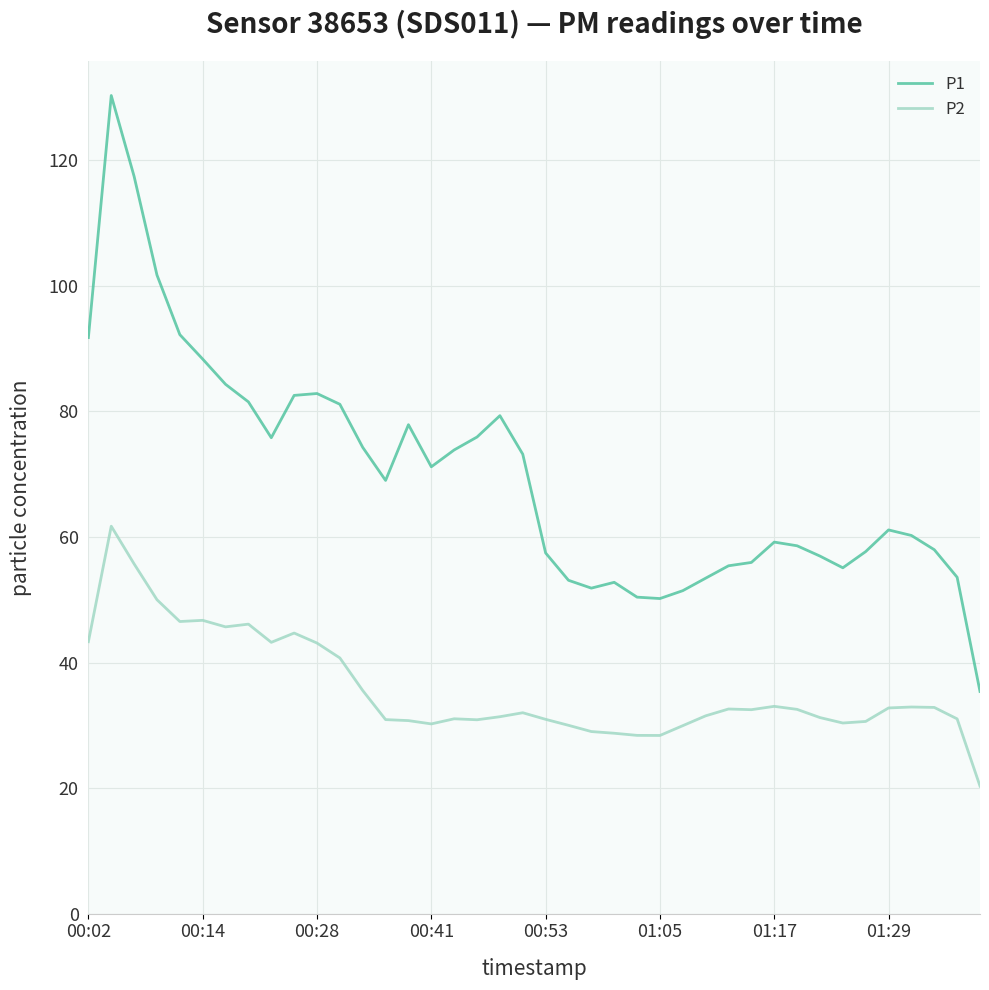

What is the difference between the maximum and minimum values in the P2 series?

41.4